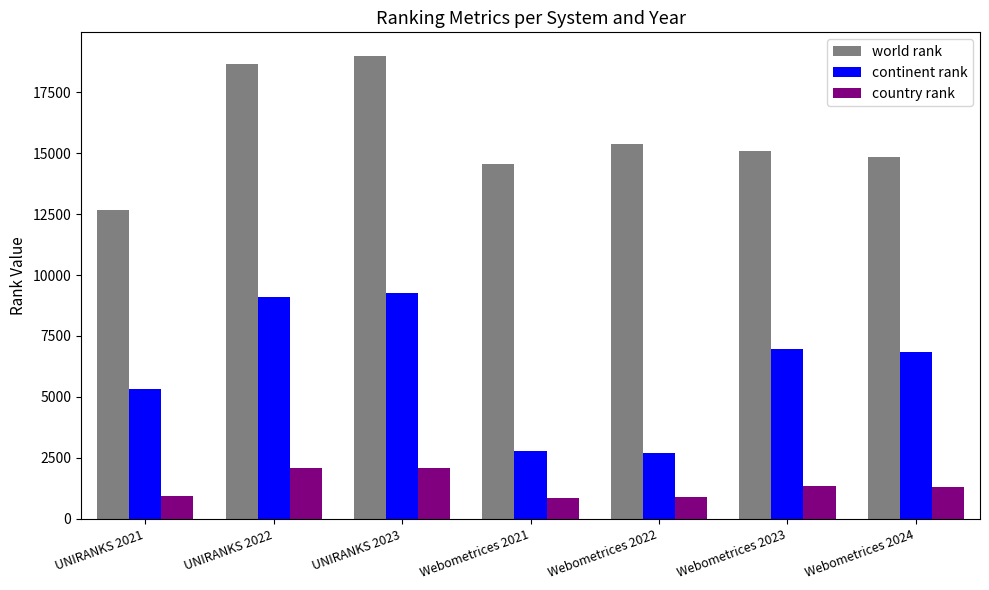

What is the label of the 6th bar from the left?

Webometrices 2023